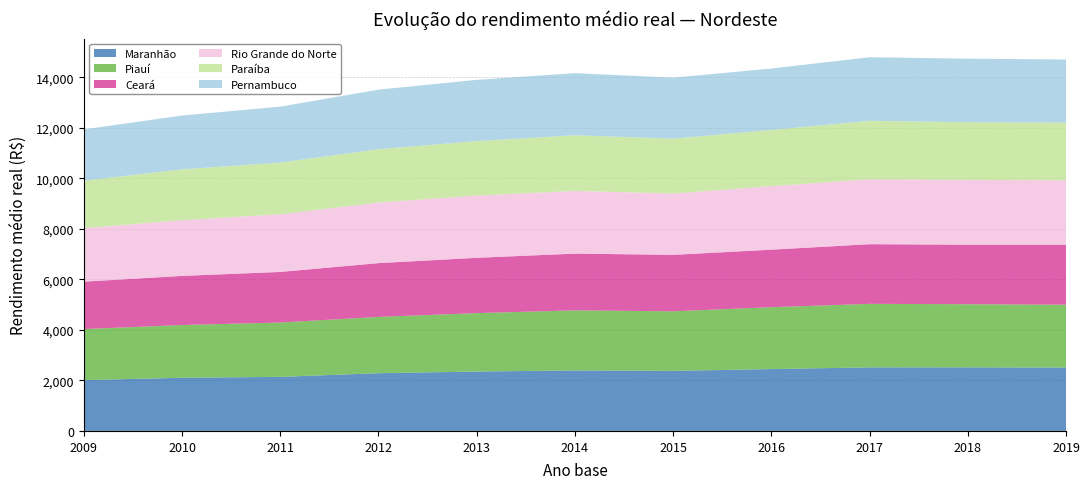

Reading right to left, extract all data points from this chart.

Maranhão: 2509.0	2515.8	2514.9	2448.2	2377.6	2394.6	2351.0	2285.5	2139.3	2105.9	2010.6
Piauí: 2486.6	2498.1	2514.4	2449.1	2356.8	2377.3	2311.7	2227.4	2150.8	2084.8	2020.6
Ceará: 2373.3	2356.1	2360.5	2275.5	2234.1	2245.3	2188.3	2127.6	2001.8	1944.9	1876.1
Rio Grande do Norte: 2551.9	2561.2	2570.2	2511.9	2427.1	2479.9	2463.7	2400.1	2283.2	2204.9	2116.4
Paraíba: 2277.3	2285.2	2311.6	2226.0	2169.5	2203.0	2155.2	2108.0	2043.7	2010.7	1879.3
Pernambuco: 2500.1	2513.7	2516.4	2430.4	2414.8	2457.7	2423.2	2356.5	2214.2	2129.8	2030.5